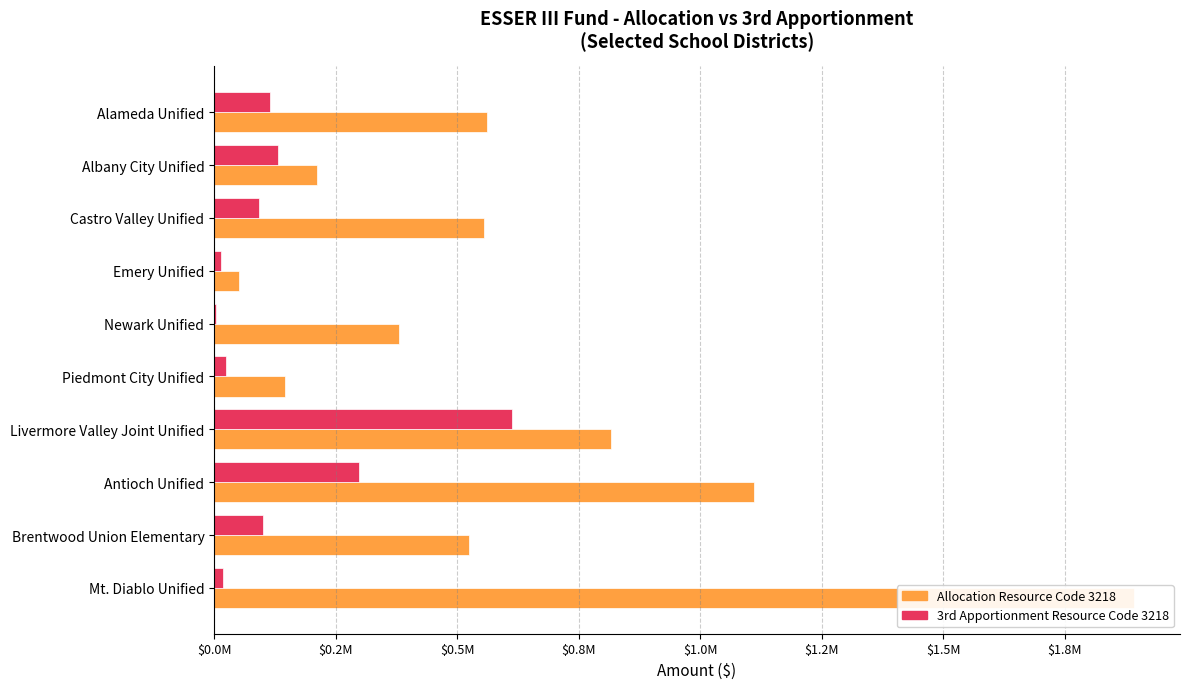

What position from the left is Antioch Unified?

8